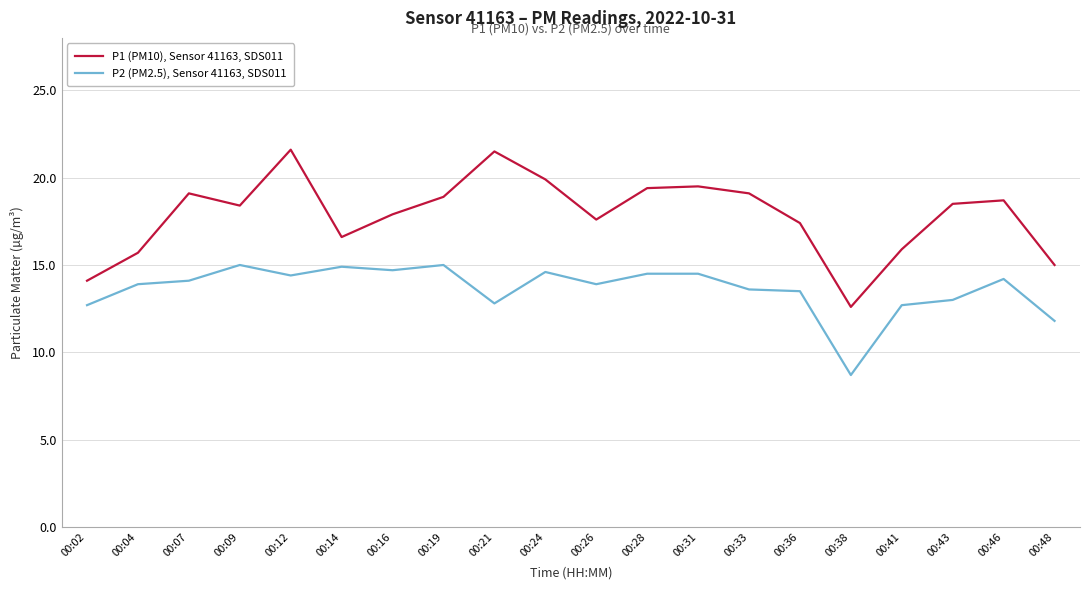

What is the maximum value for P2 (PM2.5), Sensor 41163, SDS011?

15.0